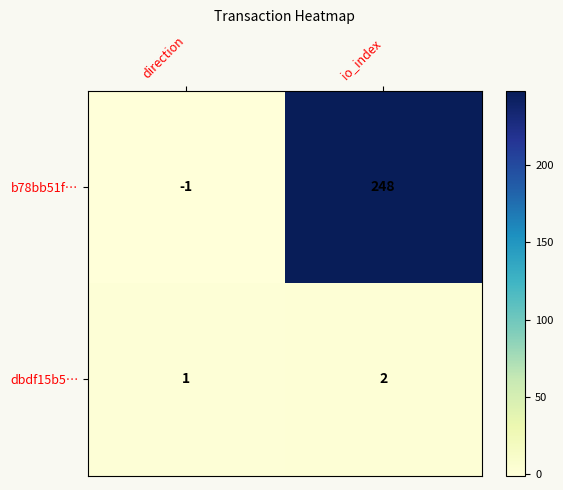

Between direction and io_index, which series saw the biggest shift?

b78bb51f…